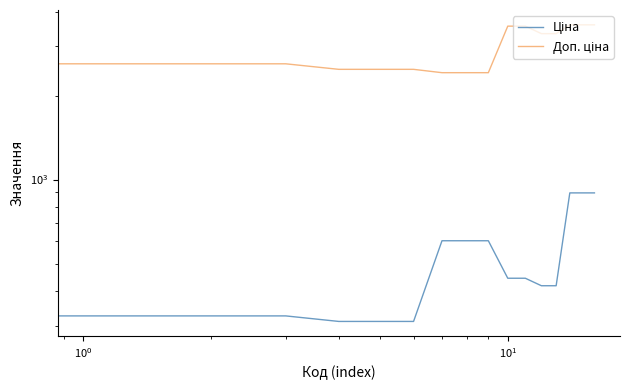

Which series has the largest total across all categories?

Доп. ціна